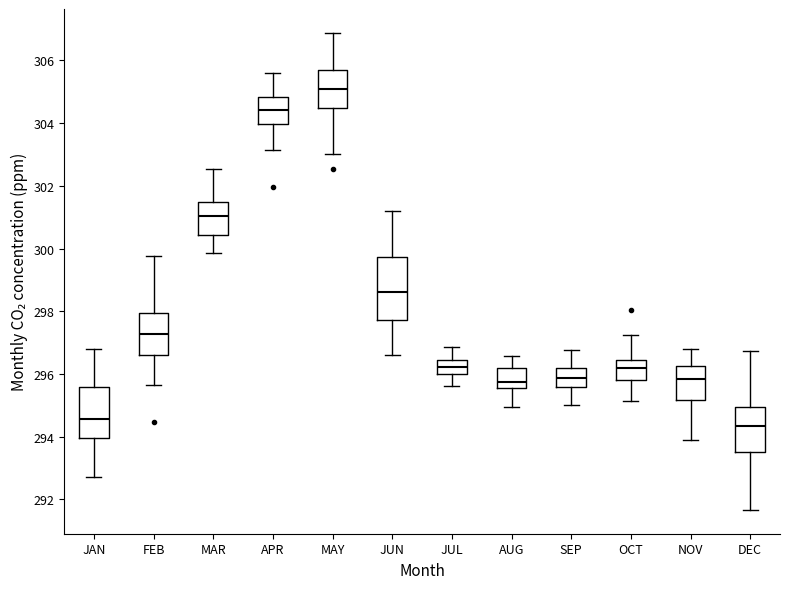

Reading left to right, read every box against the y-axis: the position of its median line, the range the box covers, and the ends of its whiskers. The values are not printed on the chart, so give them approximately, as read against the axis.

JAN: median 294.6, box 294.0 to 295.6, whiskers 292.8 to 296.8
FEB: median 297.2, box 296.6 to 298.0, whiskers 295.6 to 299.8
MAR: median 301.0, box 300.4 to 301.4, whiskers 299.8 to 302.6
APR: median 304.4, box 304.0 to 304.8, whiskers 303.2 to 305.6
MAY: median 305.0, box 304.4 to 305.6, whiskers 303.0 to 306.8
JUN: median 298.6, box 297.8 to 299.8, whiskers 296.6 to 301.2
JUL: median 296.2, box 296.0 to 296.4, whiskers 295.6 to 296.8
AUG: median 295.8, box 295.6 to 296.2, whiskers 295.0 to 296.6
SEP: median 295.8, box 295.6 to 296.2, whiskers 295.0 to 296.8
OCT: median 296.2, box 295.8 to 296.4, whiskers 295.2 to 297.2
NOV: median 295.8, box 295.2 to 296.2, whiskers 293.8 to 296.8
DEC: median 294.4, box 293.6 to 295.0, whiskers 291.6 to 296.8